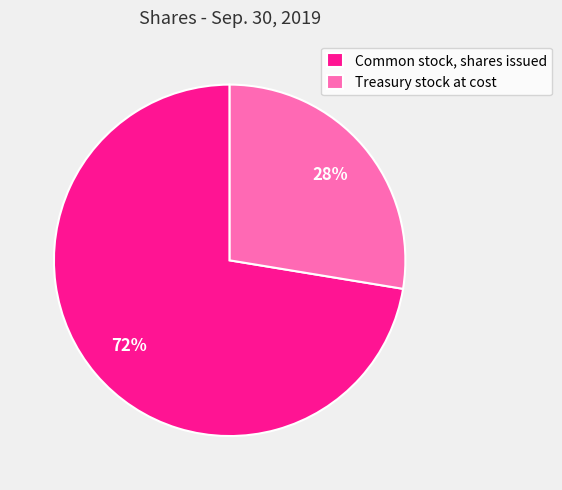

Is it true that Treasury stock at cost is 28% of the pie?

True